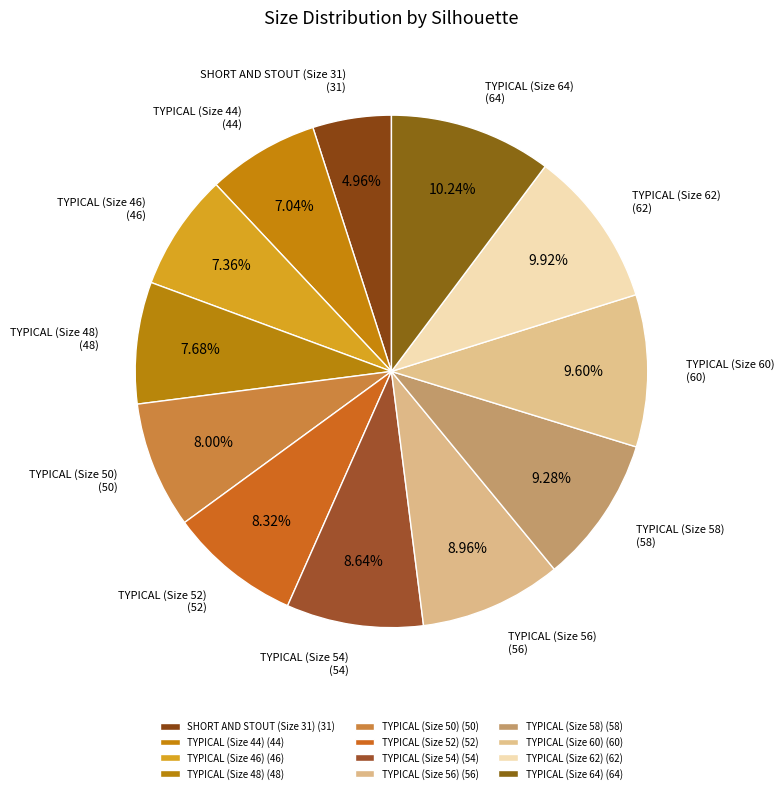

Does any single category account for the majority?

No